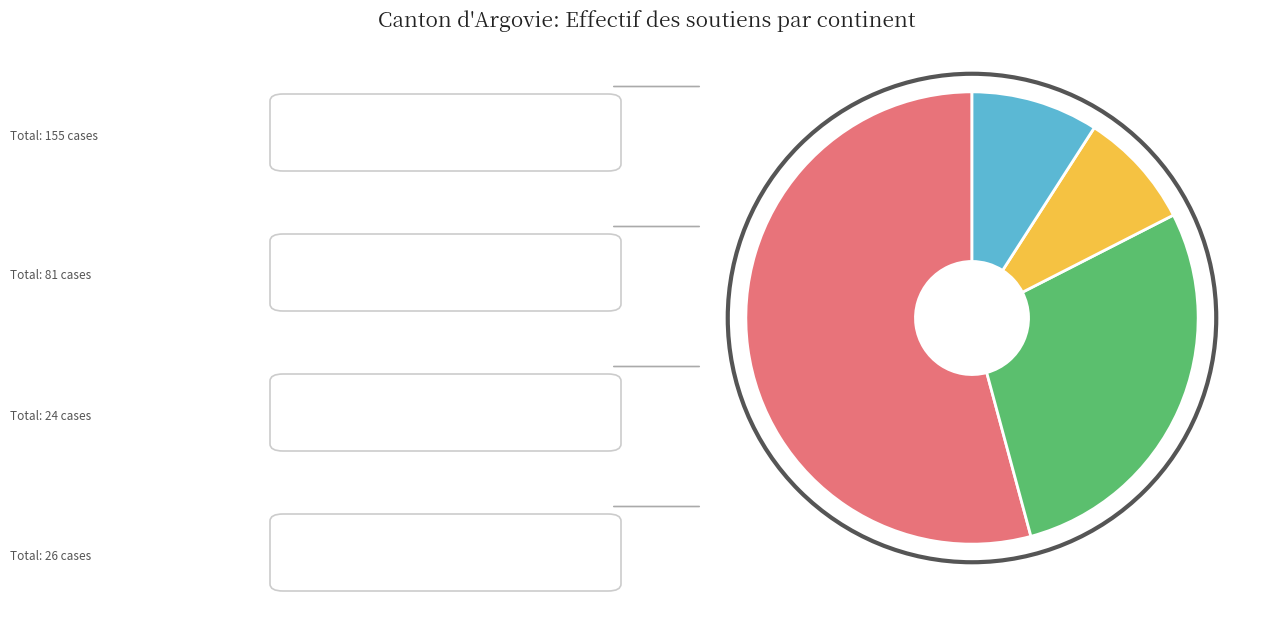

Count the number of slices in the pie.

4